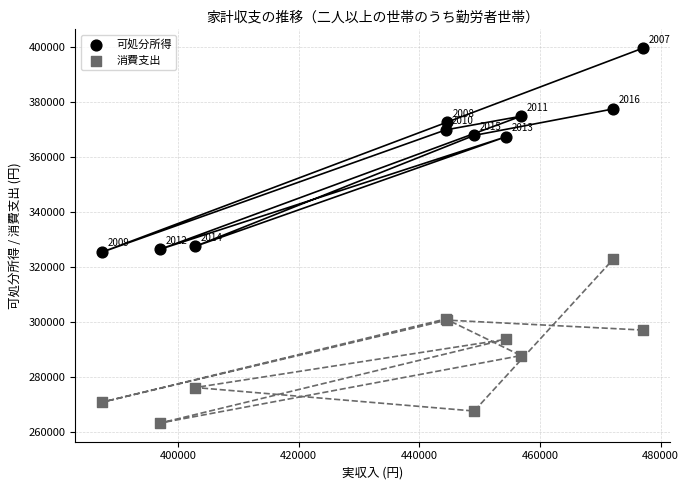

Across all series, what Y value is closest to 331555?

327618